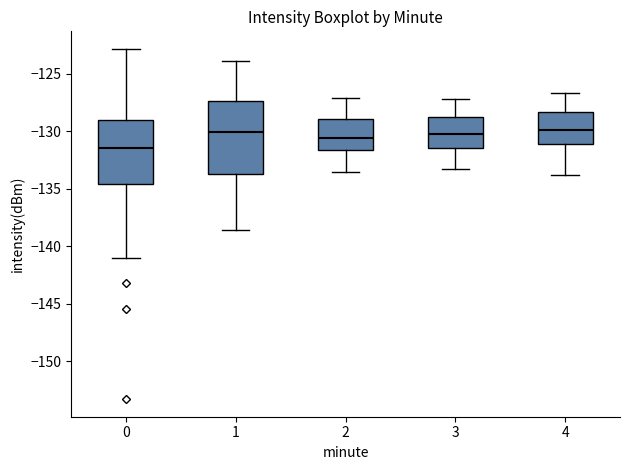

Reading left to right, transcribe this box plot: for each box, give where its median line is, the range the box spans, and where its two whiskers end, as read against the y-axis. The values are not printed on the chart, so give them approximately, as read against the axis.

0: median -131.5, box -134.5 to -129.0, whiskers -141.0 to -123.0
1: median -130.0, box -133.5 to -127.5, whiskers -138.5 to -124.0
2: median -130.5, box -131.5 to -129.0, whiskers -133.5 to -127.0
3: median -130.0, box -131.5 to -129.0, whiskers -133.5 to -127.0
4: median -130.0, box -131.0 to -128.5, whiskers -134.0 to -126.5